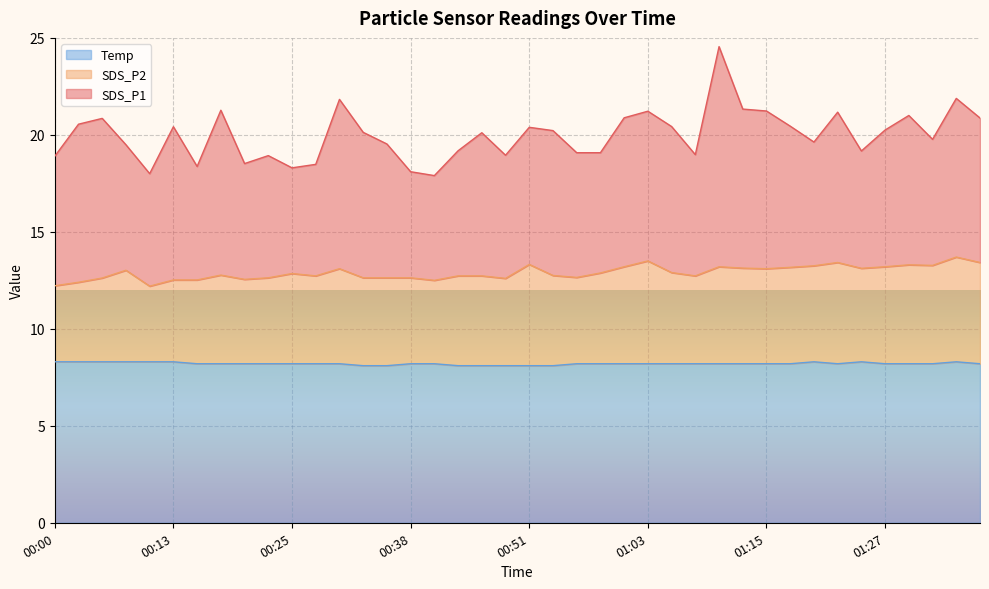

What are all the series names shown in the legend?

Temp, SDS_P2, SDS_P1